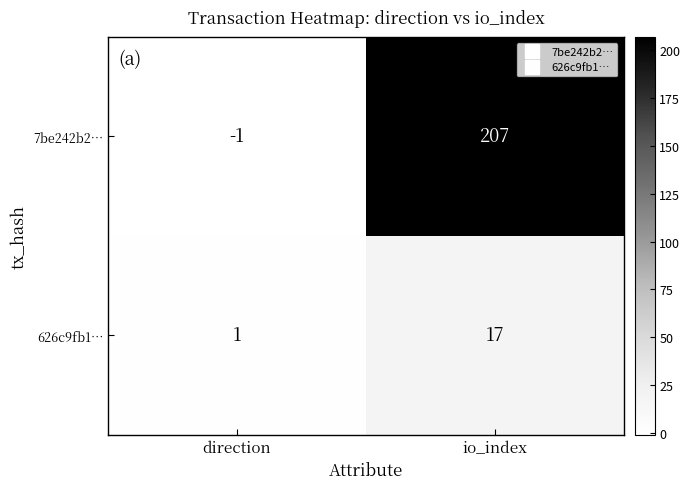

The 626c9fb1… series shows 6 at io_index. True or false?

False